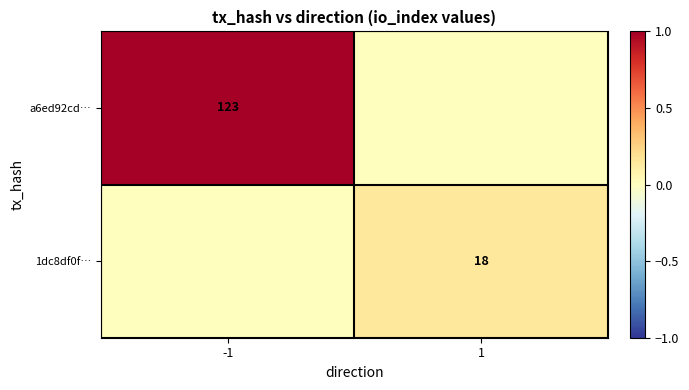

Is it true that 1dc8df0f… equals 18 at 1?

True